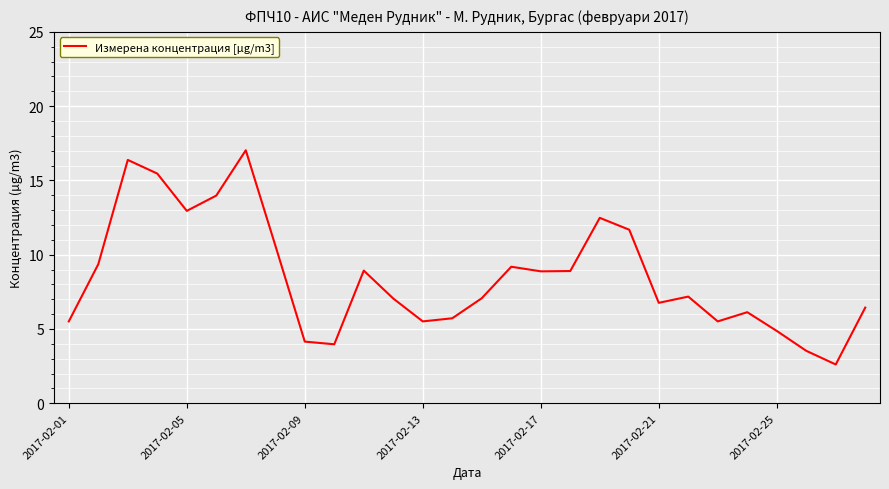

What is the greatest value displayed?

17.0